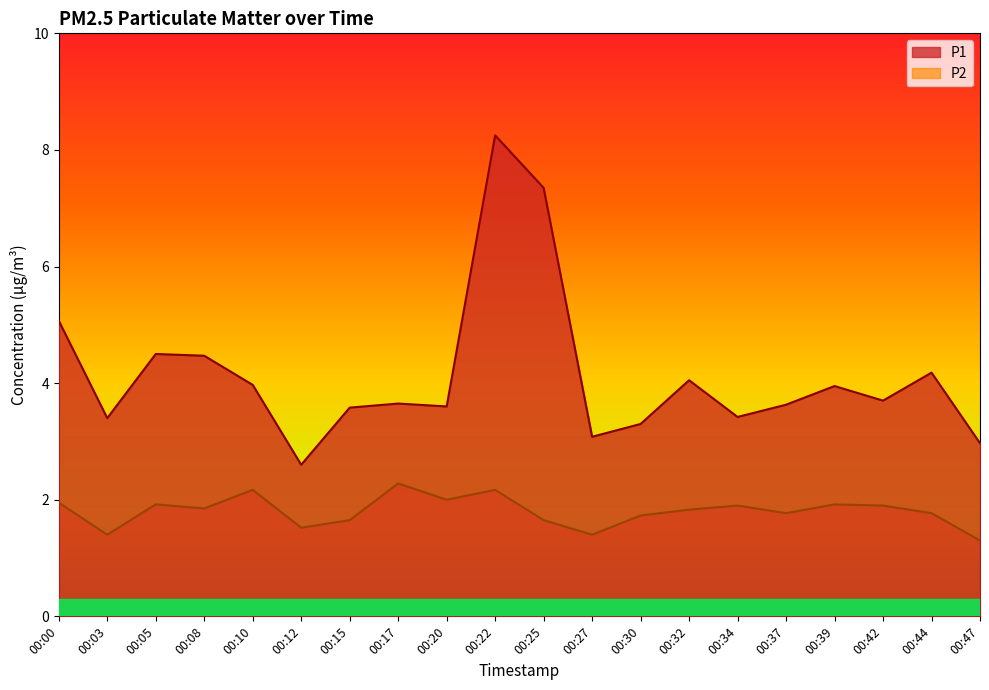

At 00:25, list the series in order from smallest to largest.

P2, P1